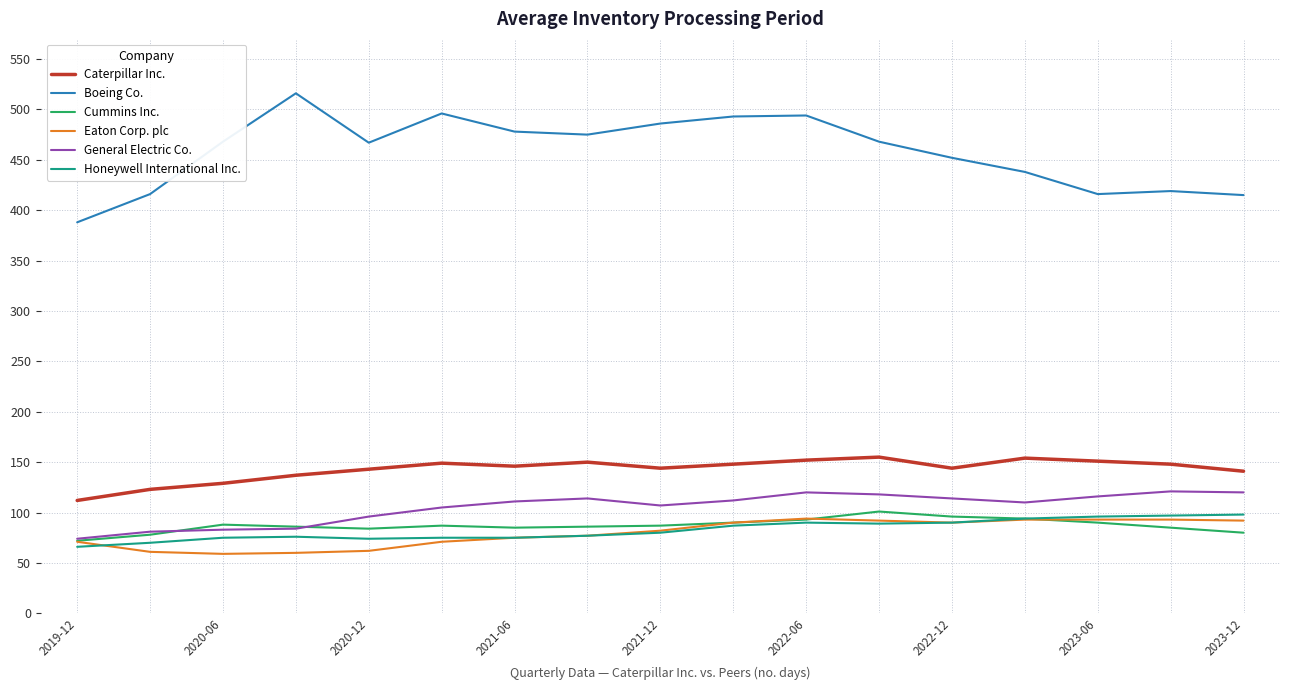

Which series has the largest total across all categories?

Boeing Co.